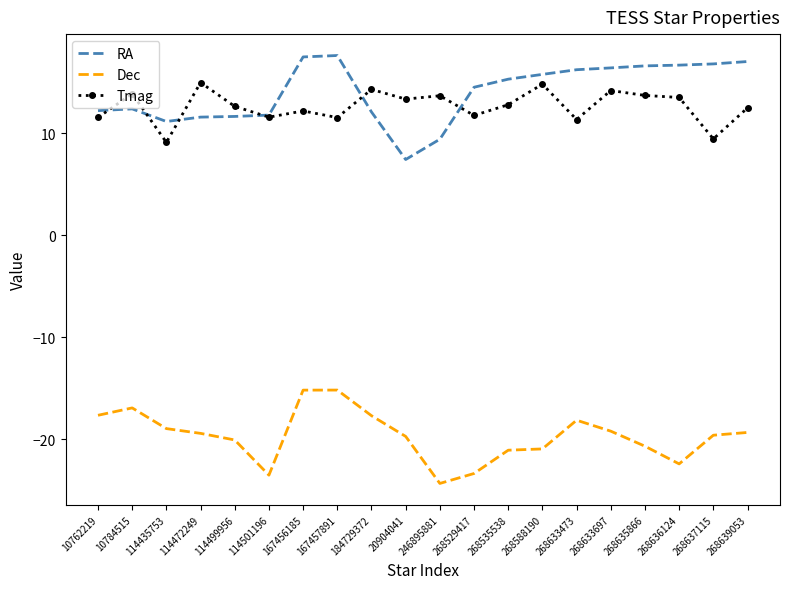

Count the number of categories in the chart.

20